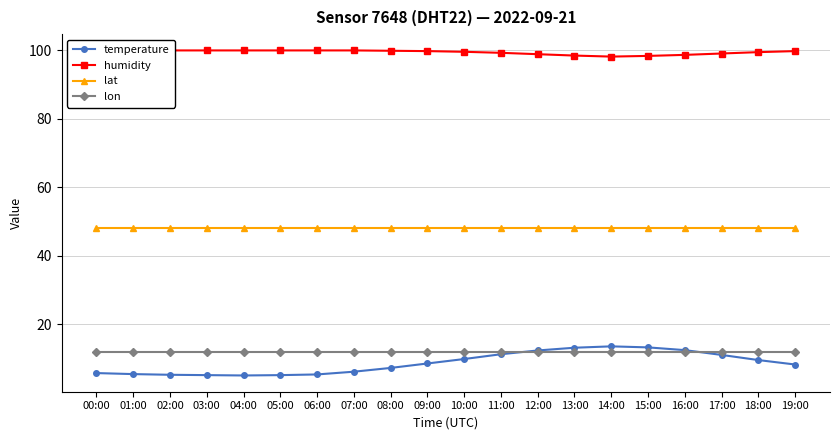

Which series has the largest total across all categories?

humidity